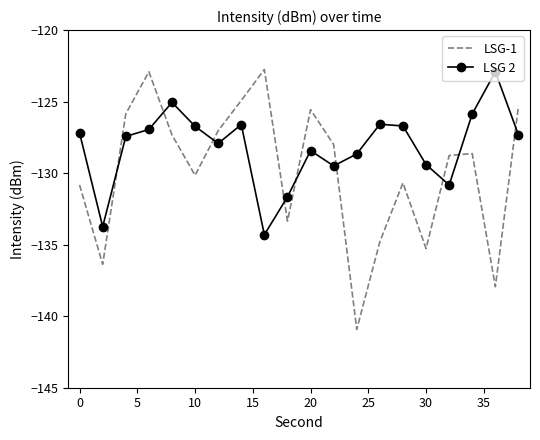

Which series has the largest total across all categories?

LSG 2